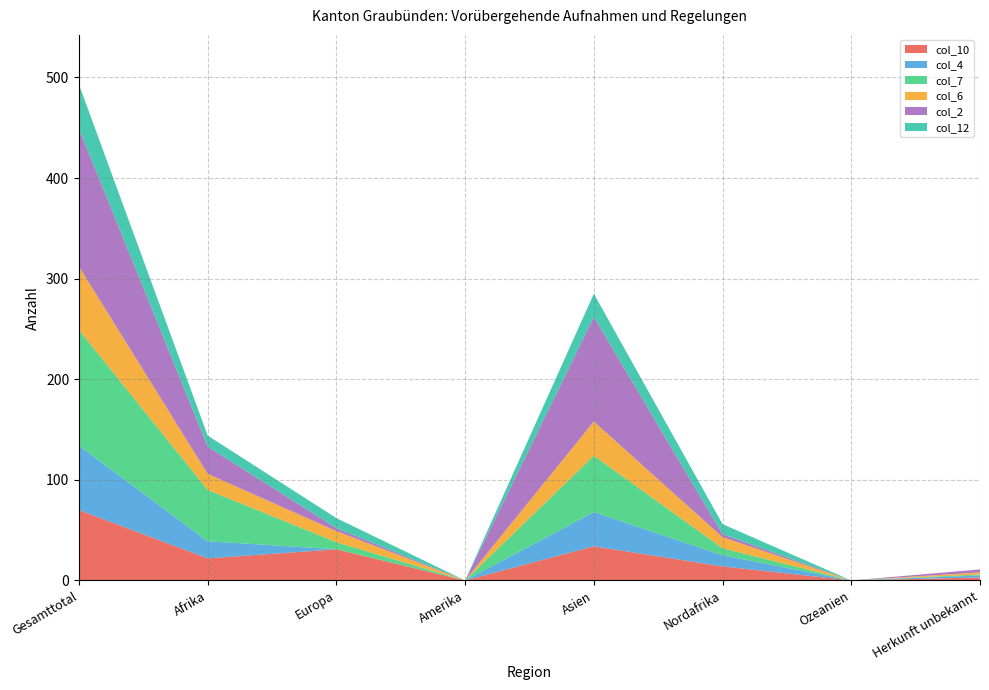

Reading right to left, extract all data points from this chart.

col_10: 3	0	14	34	0	31	22	70
col_4: 2	0	11	34	0	0	17	64
col_7: 1	0	7	56	0	7	51	115
col_6: 2	0	11	34	0	11	16	63
col_2: 3	0	3	104	0	3	27	137
col_12: 0	0	10	23	0	10	11	44